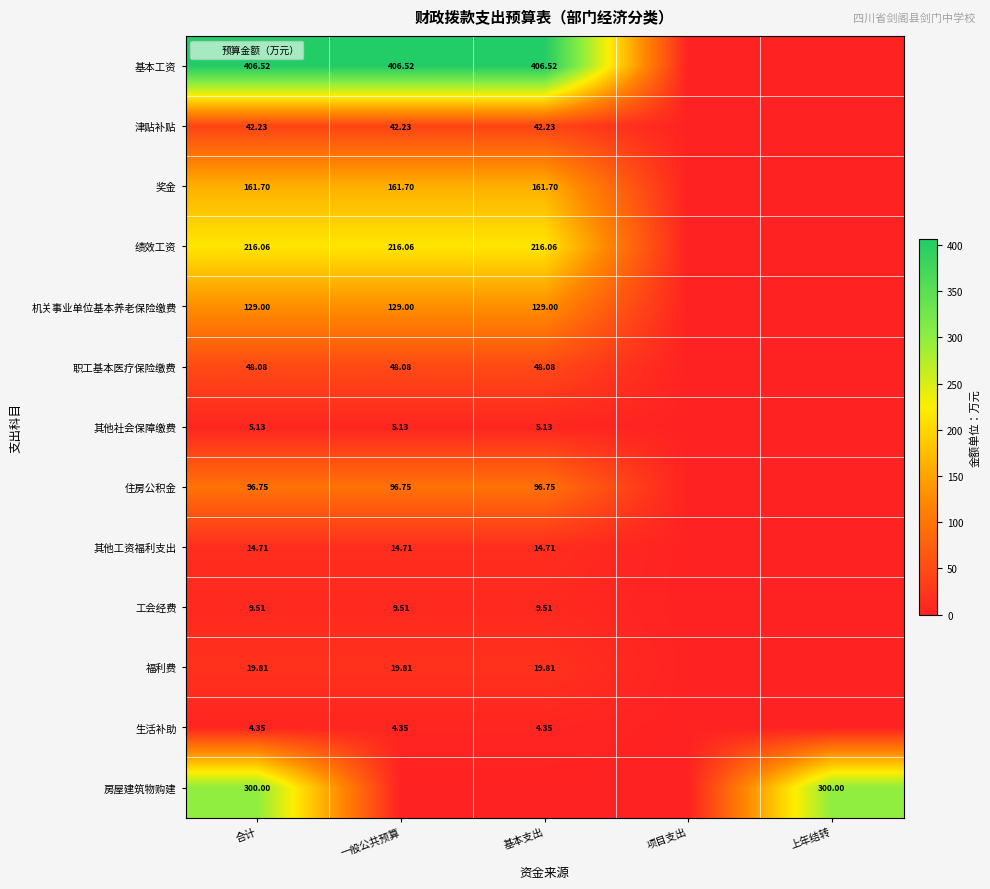

Which label corresponds to the largest value in the chart?

合计